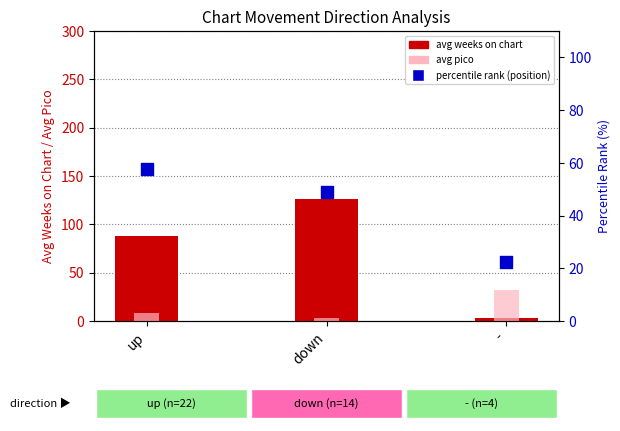

At which category is the sum across all series the highest?

down